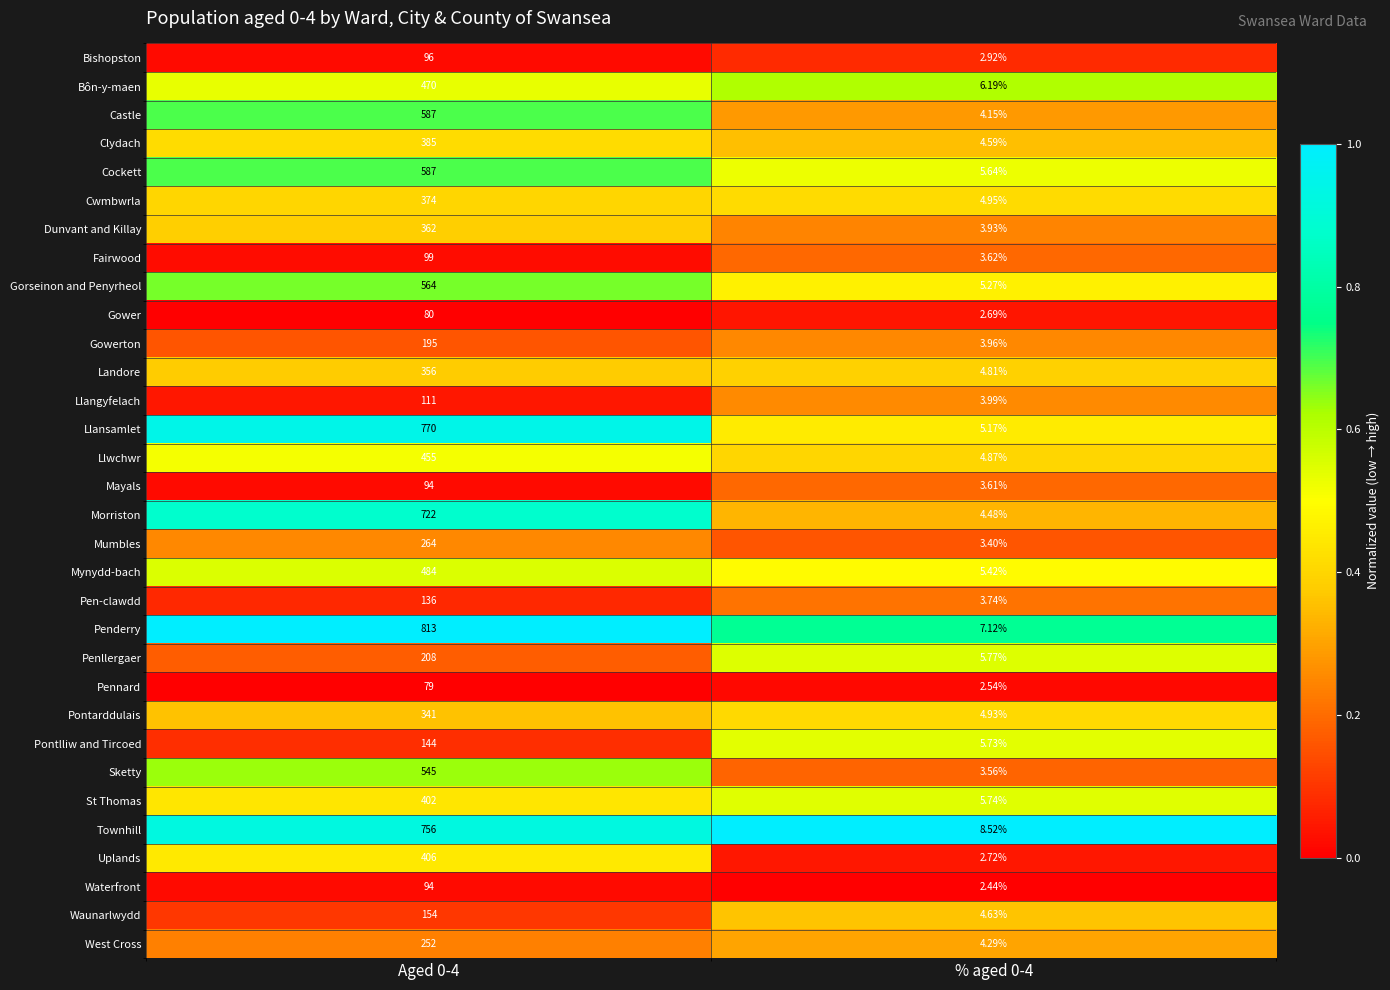

Between Aged 0-4 and % aged 0-4, which series saw the biggest shift?

Penderry